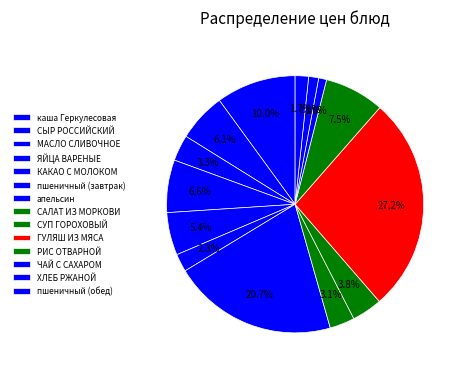

To the nearest percent, what portion does пшеничный (обед) represent?

2%